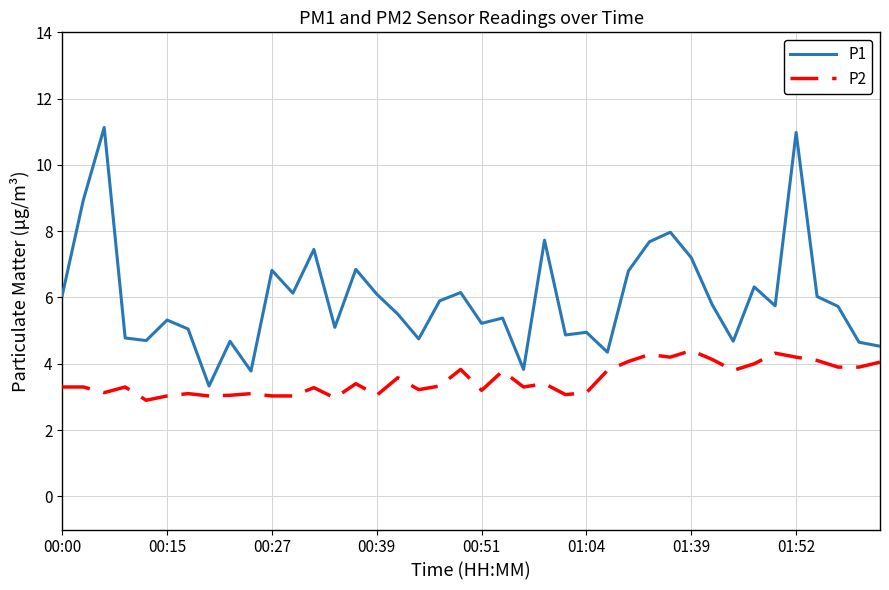

Which series has the largest range (max minus min)?

P1